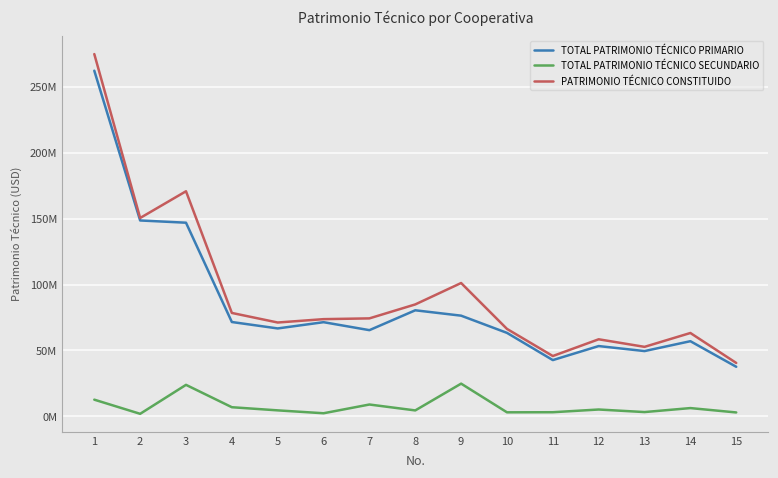

Reading left to right, list all the values displayed in this chart.

TOTAL PATRIMONIO TÉCNICO PRIMARIO: 262241020.3	148596801.7	146898769.1	71539983.1	66667351.9	71411555.9	65360097.5	80435207.6	76355653.5	63301719.7	42643299.1	53288143.1	49488206.5	56980973.3	37564127.8
TOTAL PATRIMONIO TÉCNICO SECUNDARIO: 12619037.4	1876435.1	23856995.9	6884713.7	4495411.7	2303293.1	8937326.4	4456689.1	24779181.4	3009999.2	3088273.7	5145489.2	3204132.6	6228639.3	2914233.9
PATRIMONIO TÉCNICO CONSTITUIDO: 274860057.7	150473236.9	170755764.9	78424696.8	71162763.7	73714849.0	74297423.9	84891896.7	101134835.0	66311719.0	45731572.9	58433632.3	52692339.2	63209612.7	40478361.6